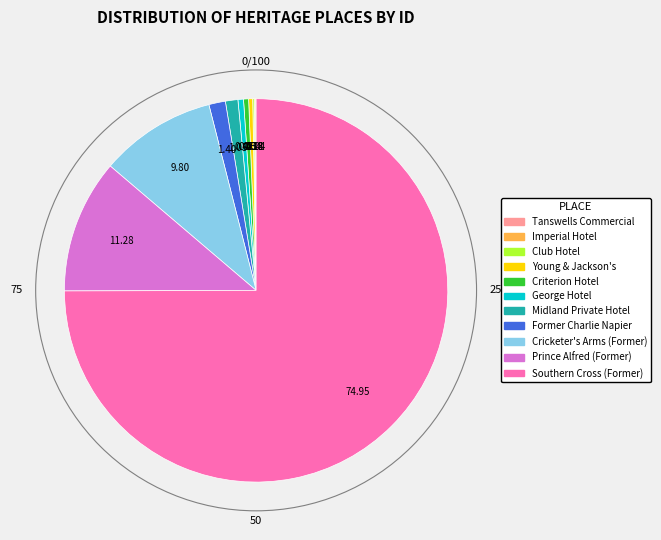

Is there any slice that represents more than half of the pie?

Yes